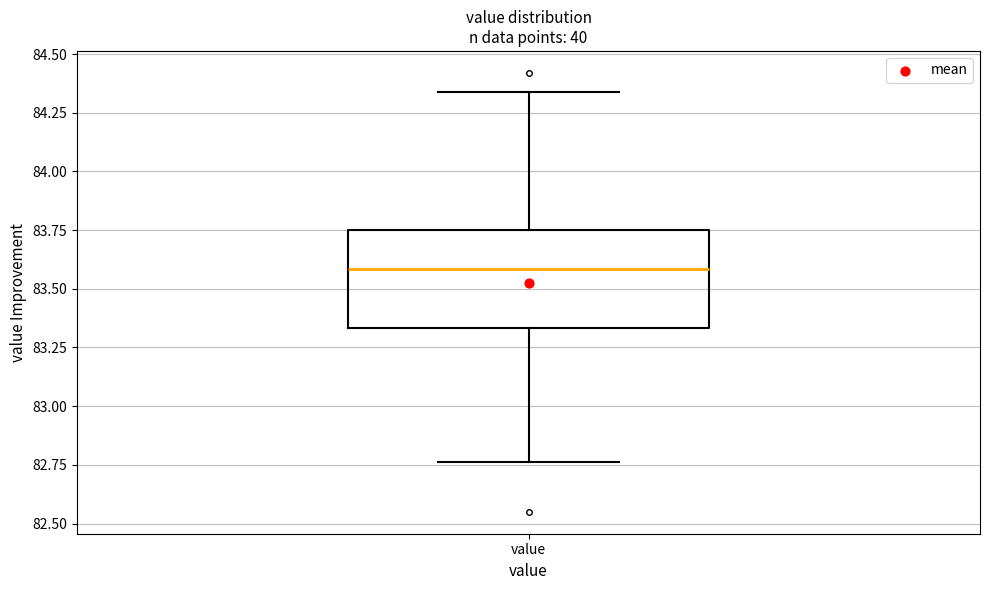

Transcribe this box plot: give where the median line is, the range the box spans, and where the two whiskers end, as read against the y-axis. The values are not printed on the chart, so give them approximately, as read against the axis.

median 83.60, box 83.35 to 83.75, whiskers 82.75 to 84.35